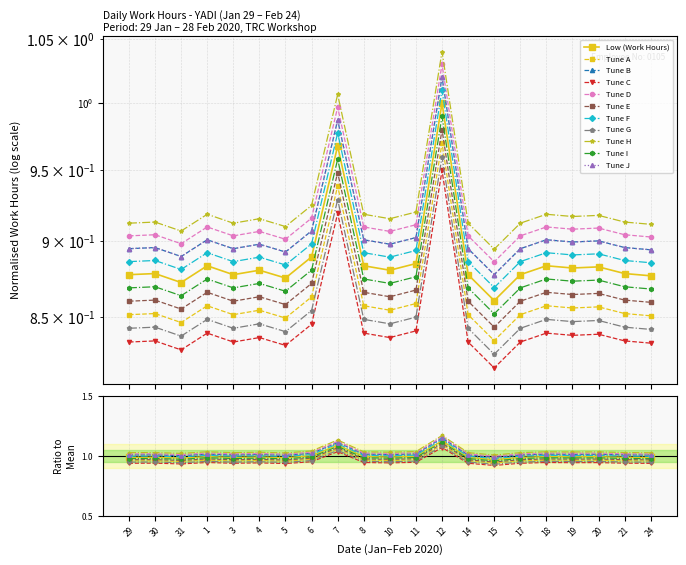

How many values are between 0 and 1?

21